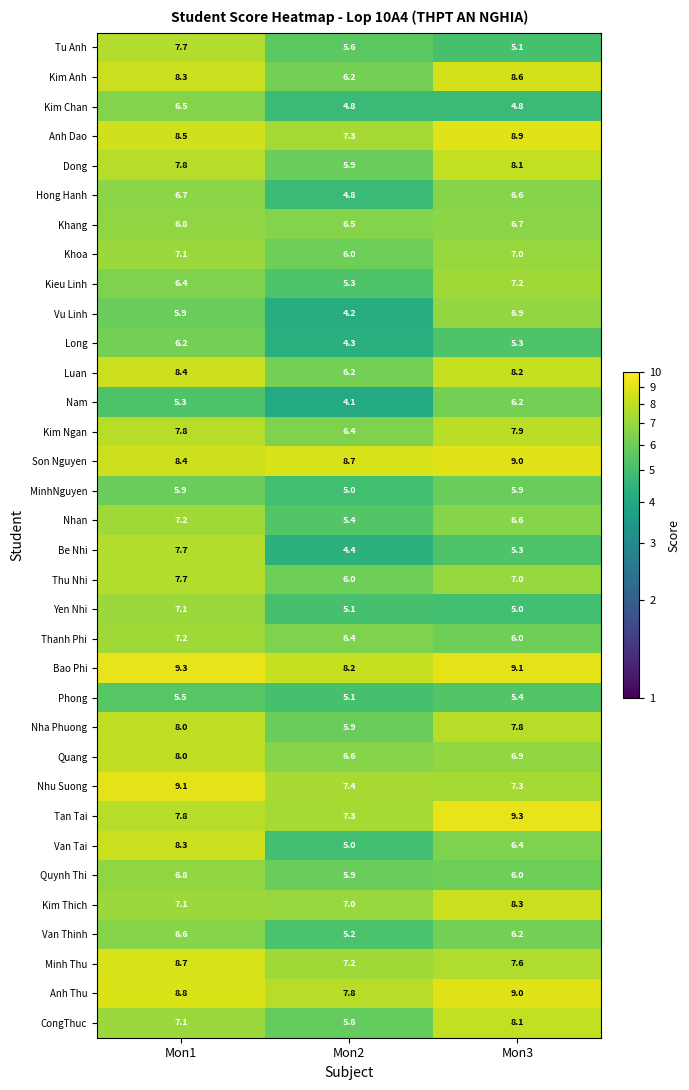

At which category is the sum across all series the highest?

Mon1